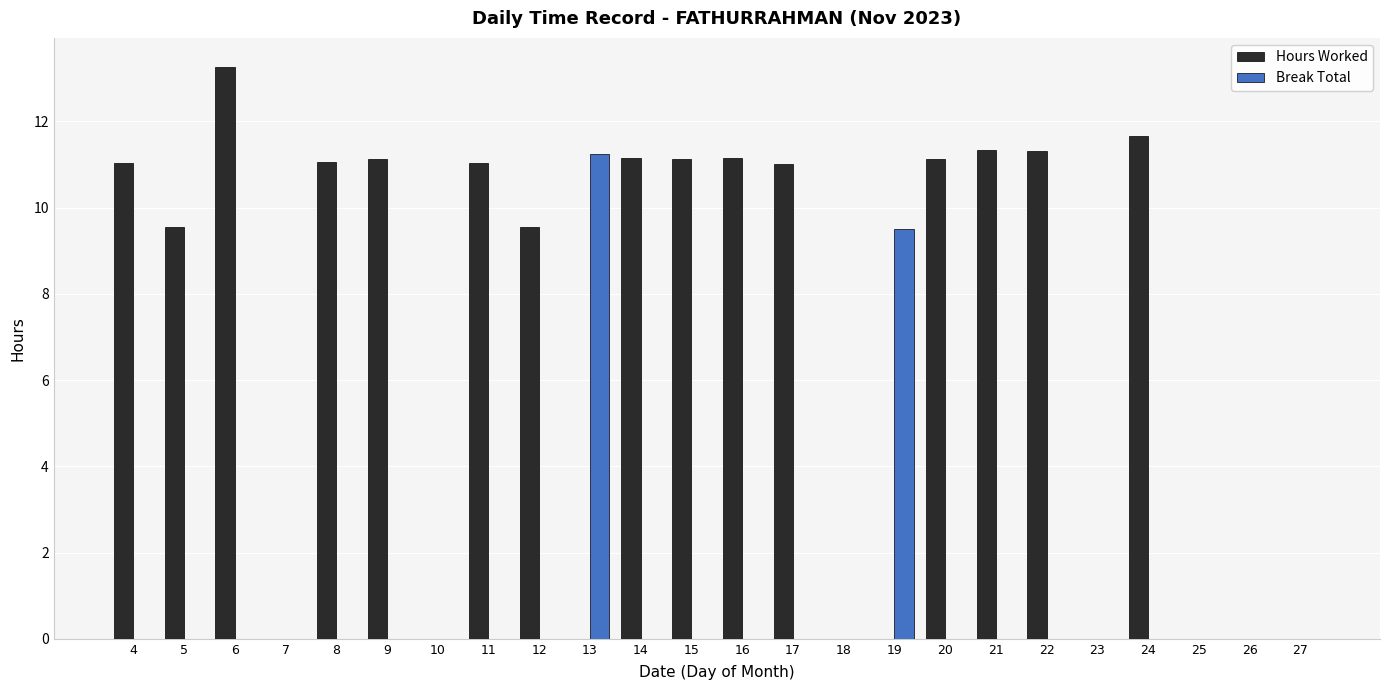

How many groups of bars are there?

24